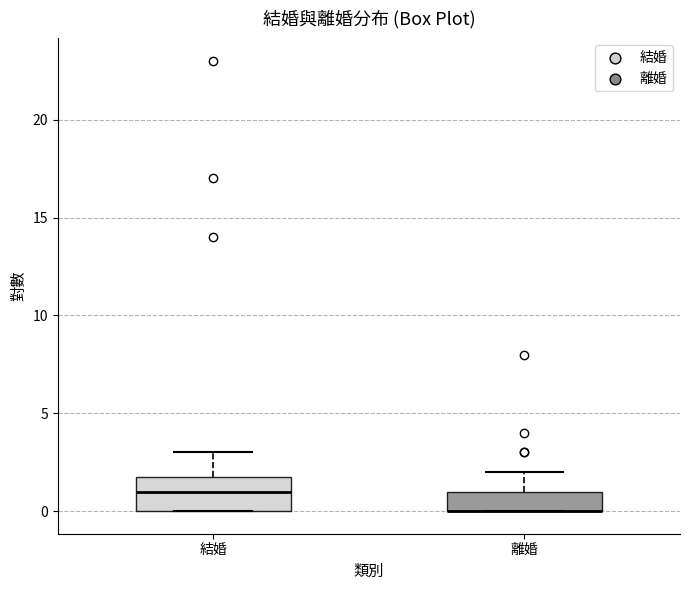

Reading left to right, transcribe this box plot: for each box, give where its median line is, the range the box spans, and where its two whiskers end, as read against the y-axis. The values are not printed on the chart, so give them approximately, as read against the axis.

結婚: median 1, box 0 to 2, whiskers 0 to 3
離婚: median 0 (drawn on the box's lower edge), box 0 to 1, whiskers 0 to 2